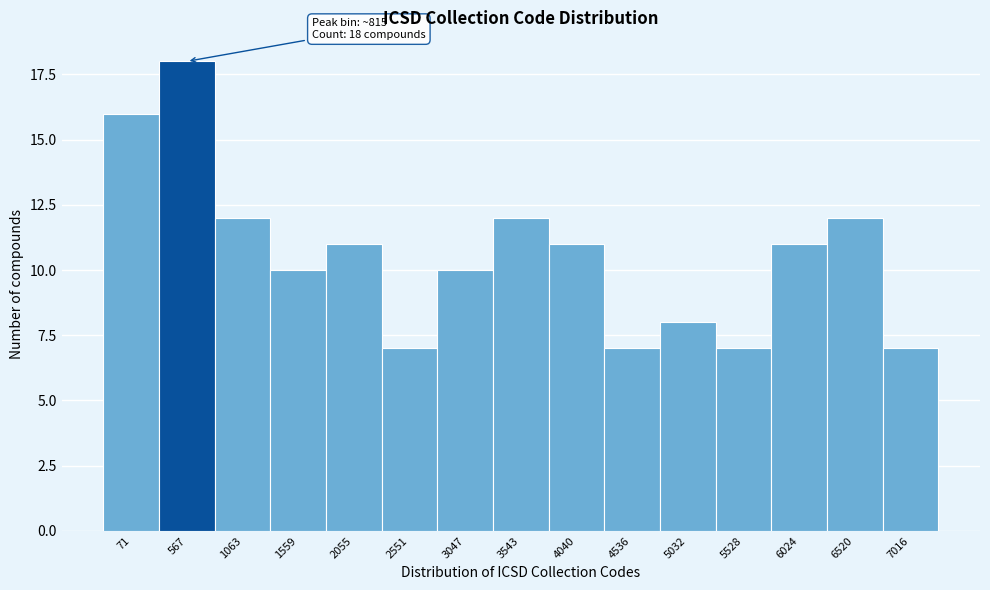

Reading left to right, list all the values displayed in this chart.

16	18	12	10	11	7	10	12	11	7	8	7	11	12	7